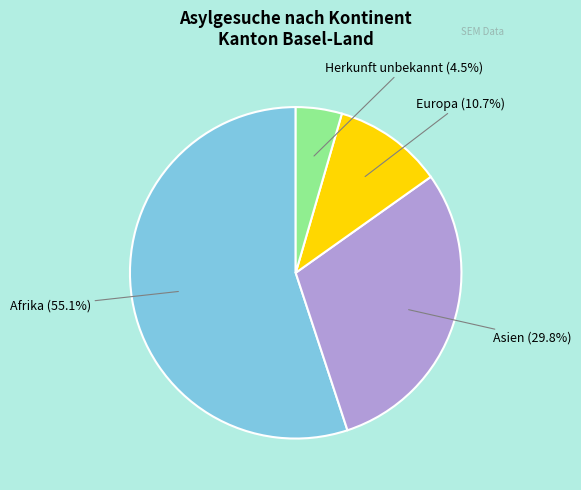

Is there a majority slice in this chart?

Yes